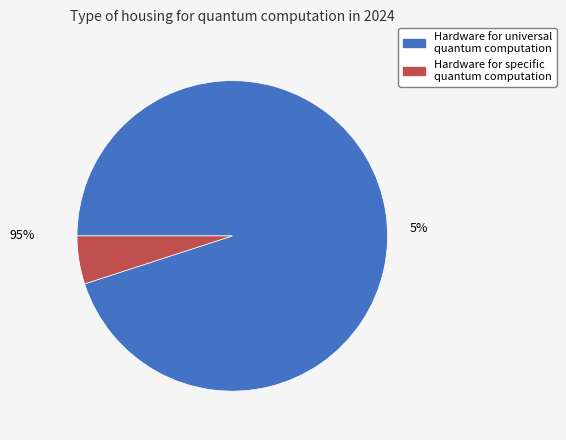

What is the total percentage of Hardware for specific quantum computation and Hardware for universal quantum computation?

100.0%